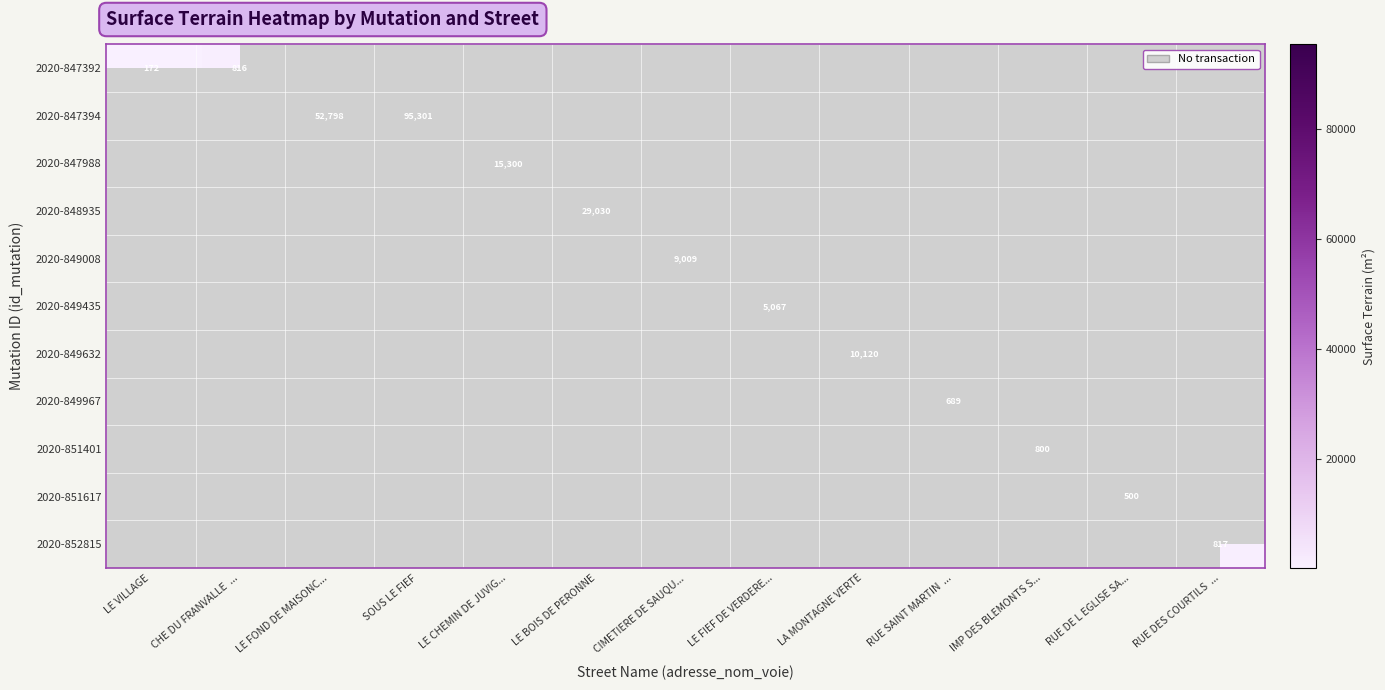

The 2020-849008 series shows 9009 at CIMETIERE DE SAUQU.... True or false?

True